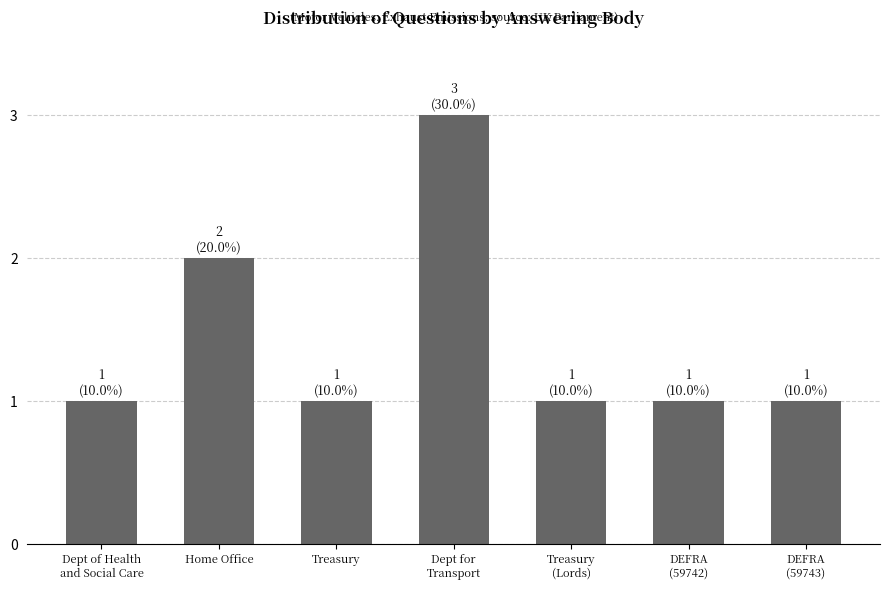

Are the bars horizontal?

No